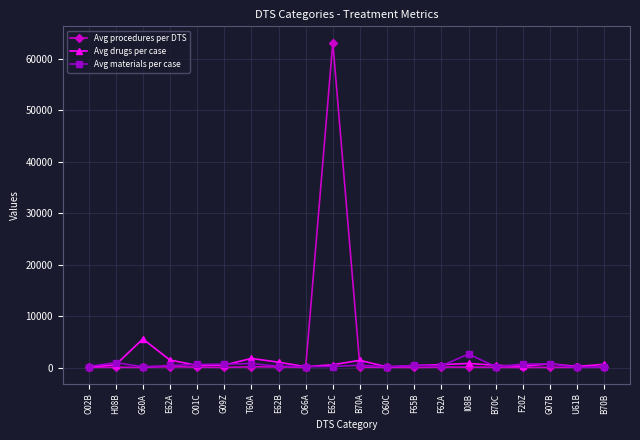

Which category has the highest value across all series?

E62C